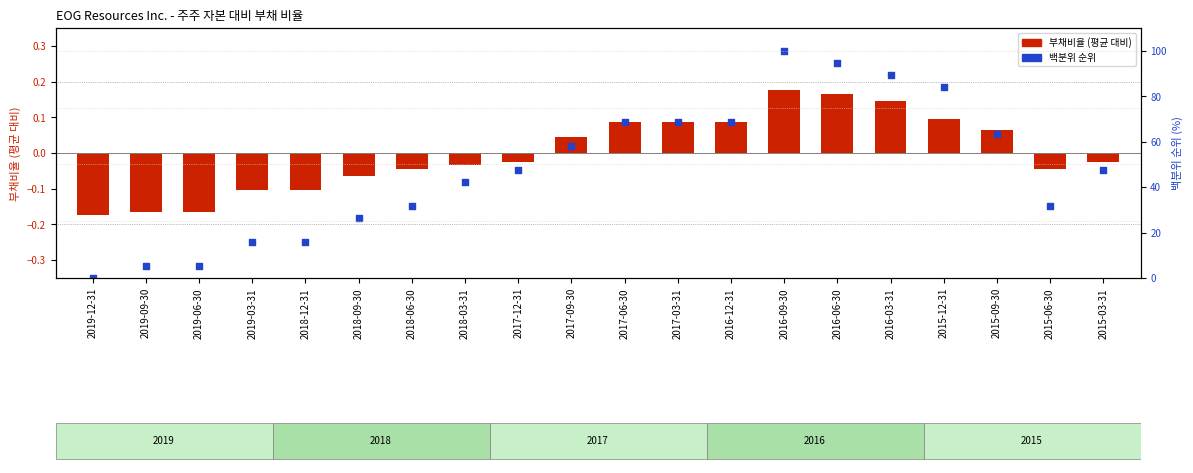

Which series has the largest total across all categories?

백분위 순위